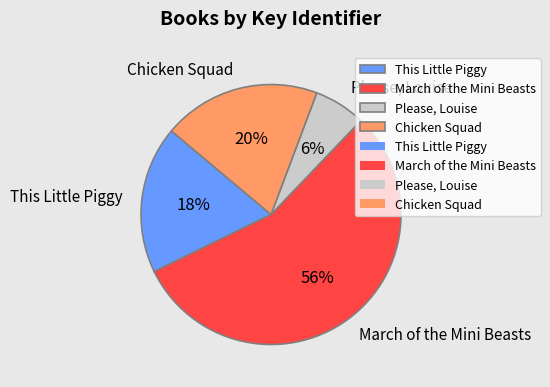

How many segments does this pie chart have?

4